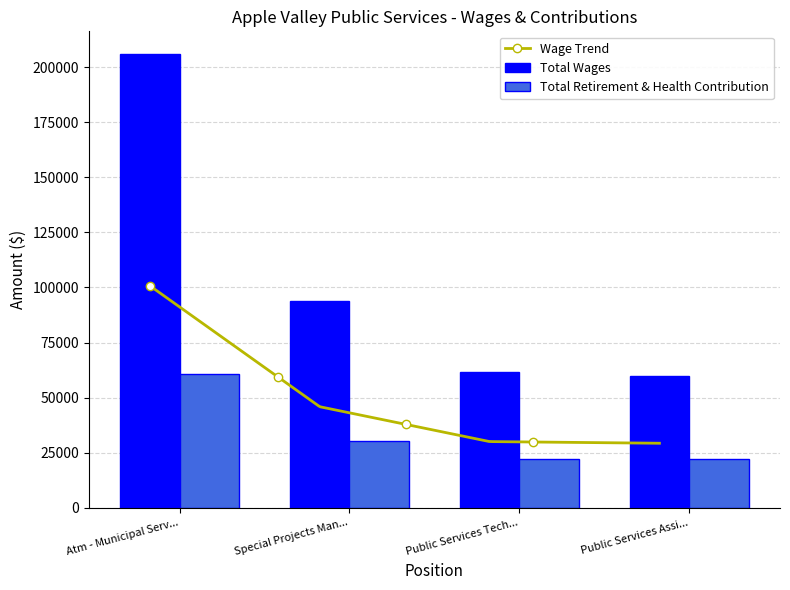

What is the difference between the Total Wages values at Public Services Assi... and Atm - Municipal Serv...?

146081